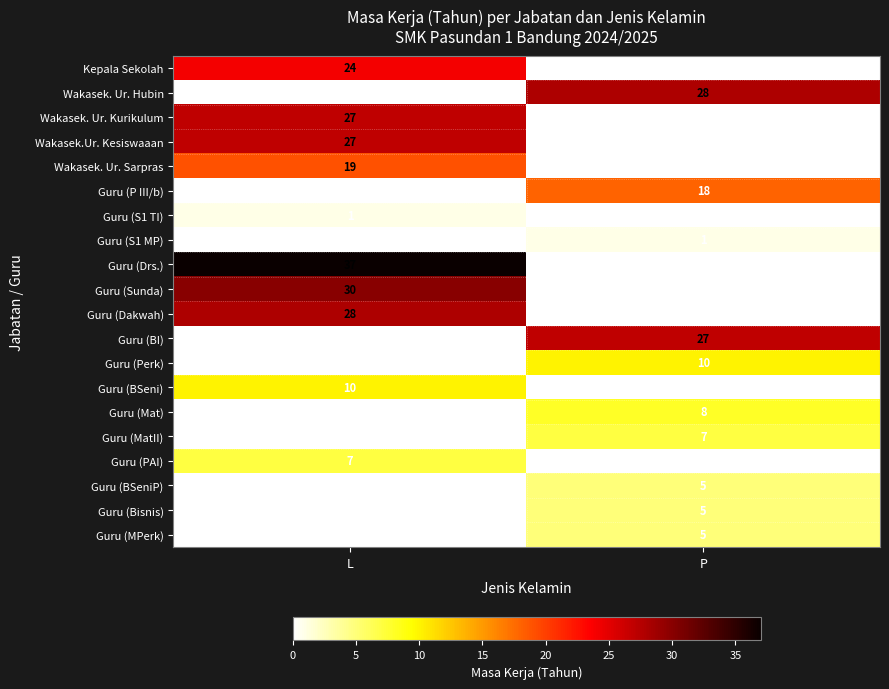

Is the value of Guru (MPerk) at P greater than the value of Guru (S1 TI) at L?

Yes